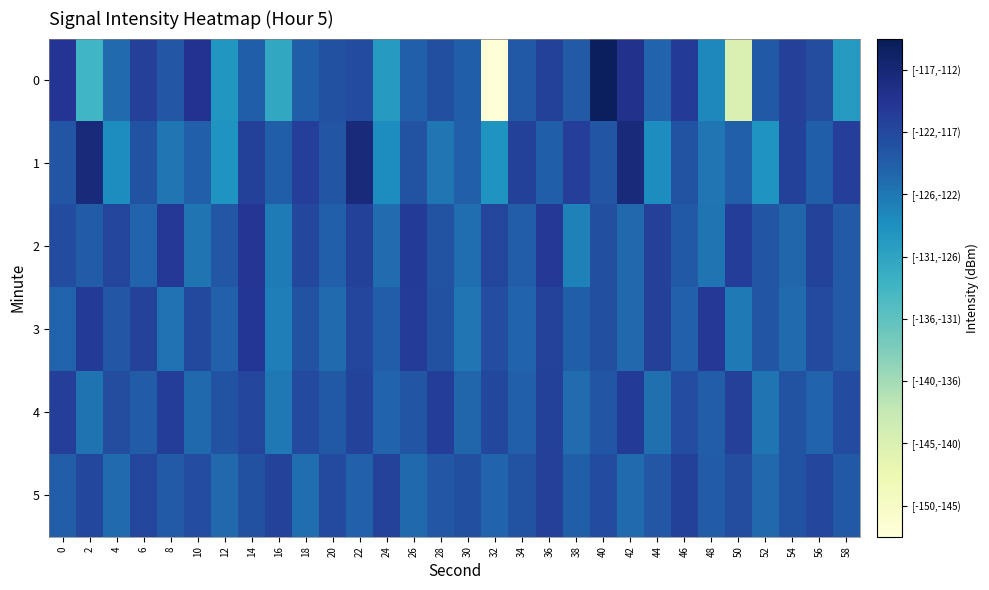

Reading left to right, extract all data points from this chart.

0: 0=-116.8	2=-131.0	4=-122.8	6=-118.1	8=-120.8	10=-116.6	12=-126.9	14=-121.6	16=-129.1	18=-121.5	20=-120.1	22=-119.5	24=-127.4	26=-121.7	28=-119.9	30=-121.6	32=-149.5	34=-120.9	36=-118.3	38=-121.1	40=-112.7	42=-116.3	44=-122.2	46=-117.6	48=-125.4	50=-142.9	52=-121.0	54=-118.1	56=-119.7	58=-127.4
1: 0=-120.6	2=-114.9	4=-125.8	6=-120.3	8=-123.8	10=-121.8	12=-126.8	14=-118.4	16=-121.6	18=-118.1	20=-120.6	22=-114.9	24=-125.8	26=-120.3	28=-123.8	30=-121.8	32=-126.8	34=-118.4	36=-121.6	38=-118.1	40=-120.6	42=-114.9	44=-125.8	46=-120.3	48=-123.8	50=-121.8	52=-126.8	54=-118.4	56=-121.6	58=-118.1
2: 0=-119.5	2=-121.3	4=-118.7	6=-122.1	8=-117.4	10=-123.6	12=-120.8	14=-116.9	16=-124.2	18=-119.1	20=-121.7	22=-118.3	24=-122.9	26=-117.6	28=-120.4	30=-123.1	32=-118.8	34=-121.5	36=-117.2	38=-124.8	40=-119.9	42=-122.4	44=-118.1	46=-121.0	48=-123.7	50=-117.8	52=-120.6	54=-122.3	56=-118.5	58=-121.2
3: 0=-122.0	2=-117.5	4=-120.9	6=-118.6	8=-123.4	10=-119.2	12=-121.8	14=-117.1	16=-124.5	18=-120.3	20=-122.7	22=-118.9	24=-121.4	26=-117.7	28=-120.1	30=-123.8	32=-119.6	34=-122.2	36=-118.4	38=-121.6	40=-120.0	42=-122.5	44=-118.2	46=-121.9	48=-117.3	50=-124.1	52=-120.7	54=-122.8	56=-119.3	58=-121.1
4: 0=-118.0	2=-123.5	4=-119.8	6=-121.3	8=-117.9	10=-122.6	12=-120.2	14=-118.7	16=-123.9	18=-119.4	20=-121.0	22=-118.5	24=-122.1	26=-120.6	28=-117.8	30=-122.3	32=-119.1	34=-121.7	36=-118.3	38=-122.9	40=-120.5	42=-117.6	44=-123.2	46=-119.7	48=-121.4	50=-118.1	52=-123.6	54=-120.3	56=-122.0	58=-119.5
5: 0=-121.5	2=-119.0	4=-122.8	6=-118.8	8=-121.2	10=-119.7	12=-122.4	14=-120.1	16=-118.6	18=-123.0	20=-119.3	22=-121.9	24=-118.4	26=-122.6	28=-120.8	30=-119.9	32=-122.1	34=-120.4	36=-118.2	38=-121.6	40=-119.5	42=-122.7	44=-120.9	46=-118.3	48=-121.3	50=-119.8	52=-122.5	54=-120.2	56=-118.7	58=-121.0